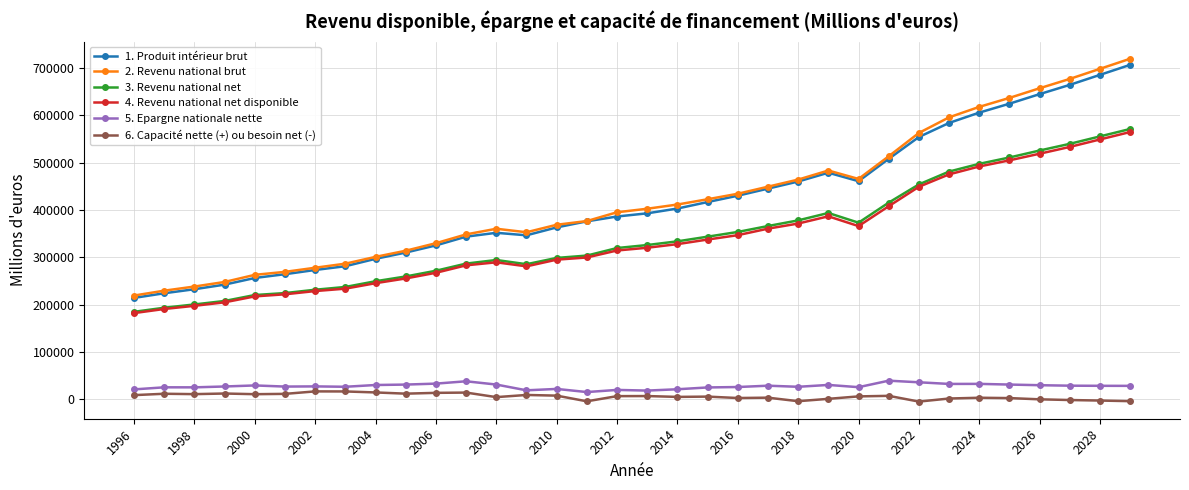

What is the maximum value shown in the chart?

719367